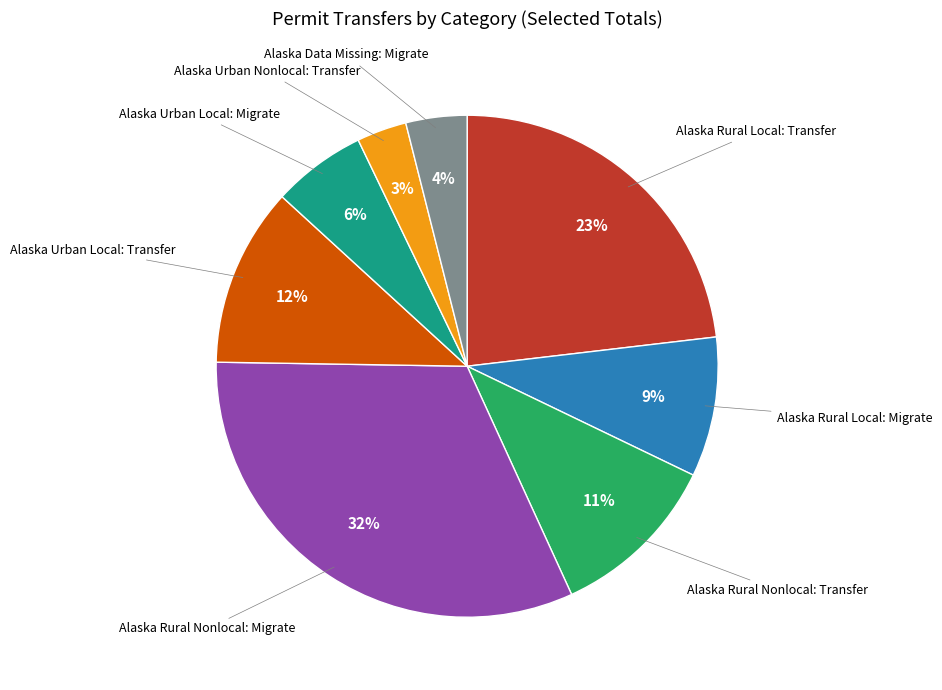

Which slice is the smallest?

Alaska Urban Nonlocal: Transfer